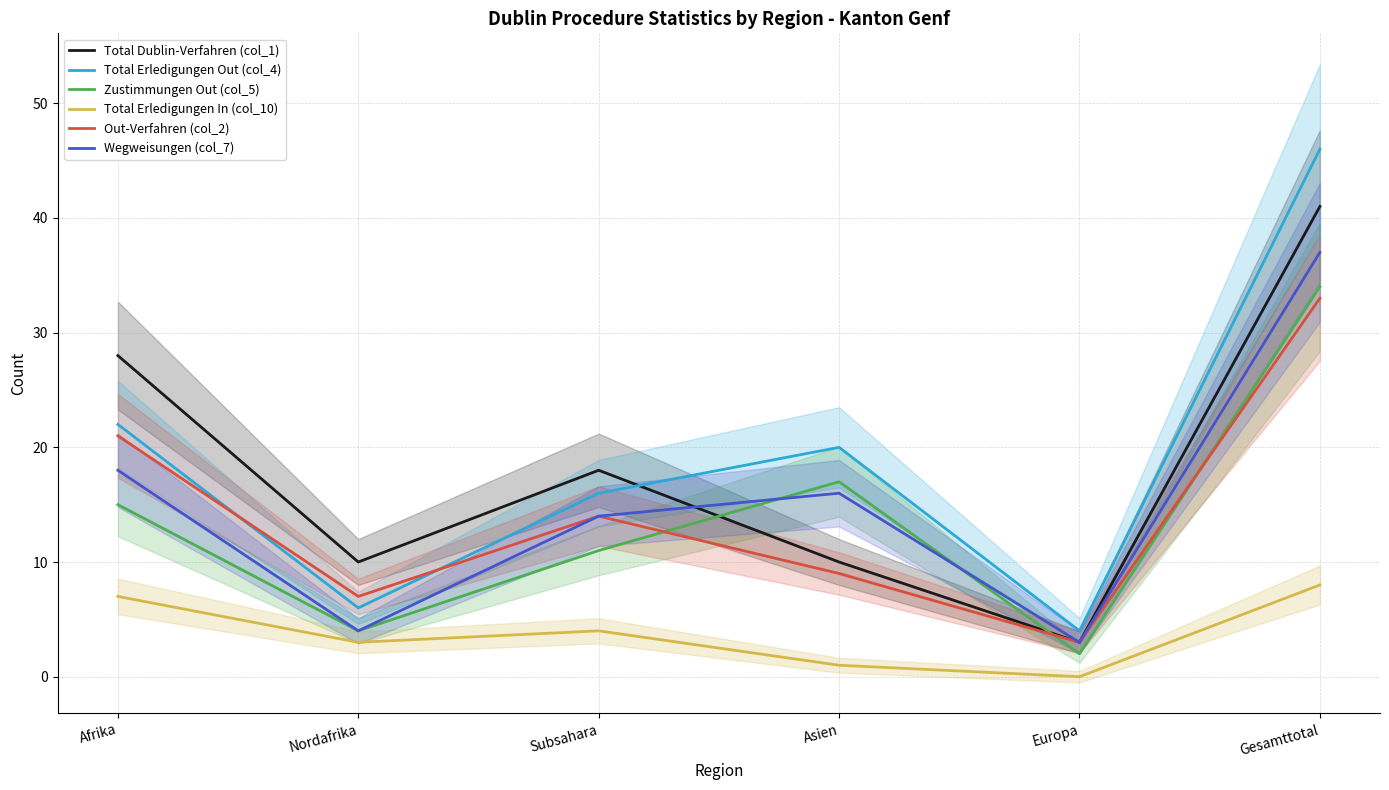

Where does the Wegweisungen (col_7) series first go above 16?

Afrika